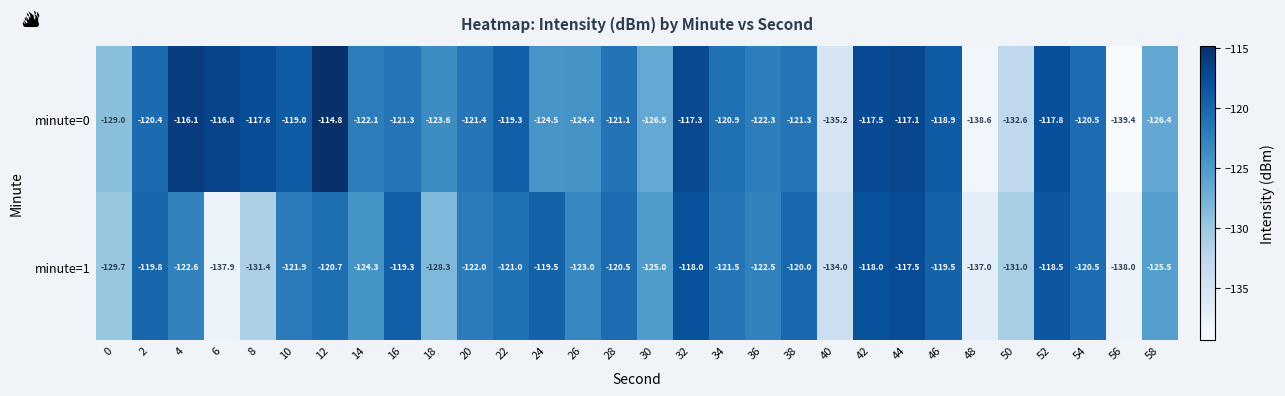

Rank the series by their average value, from lowest to highest.

minute=1, minute=0